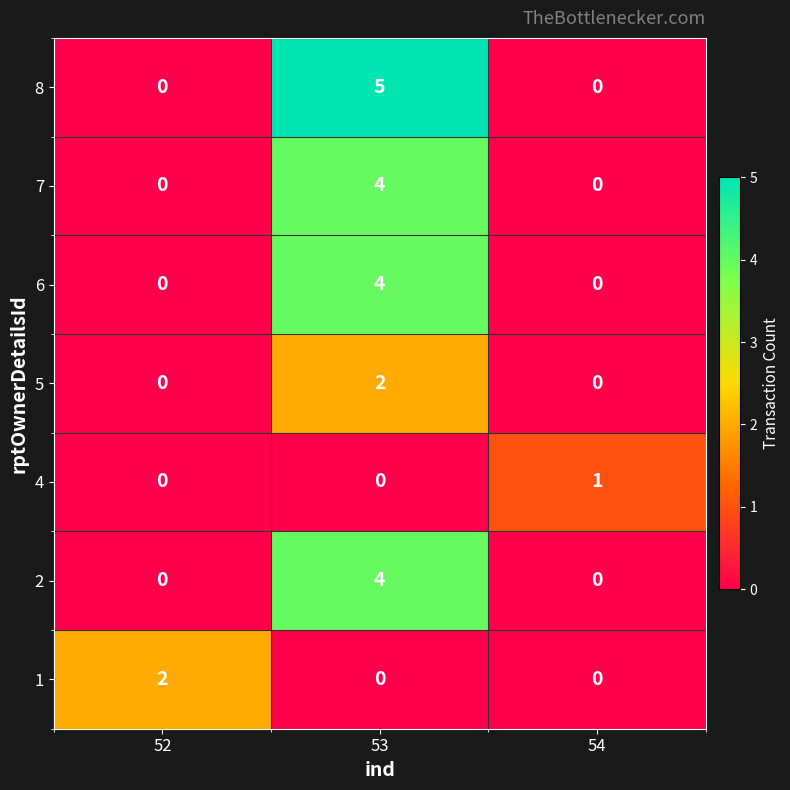

Reading left to right, extract all data points from this chart.

8: 0	5	0
7: 0	4	0
6: 0	4	0
5: 0	2	0
4: 0	0	1
2: 0	4	0
1: 2	0	0